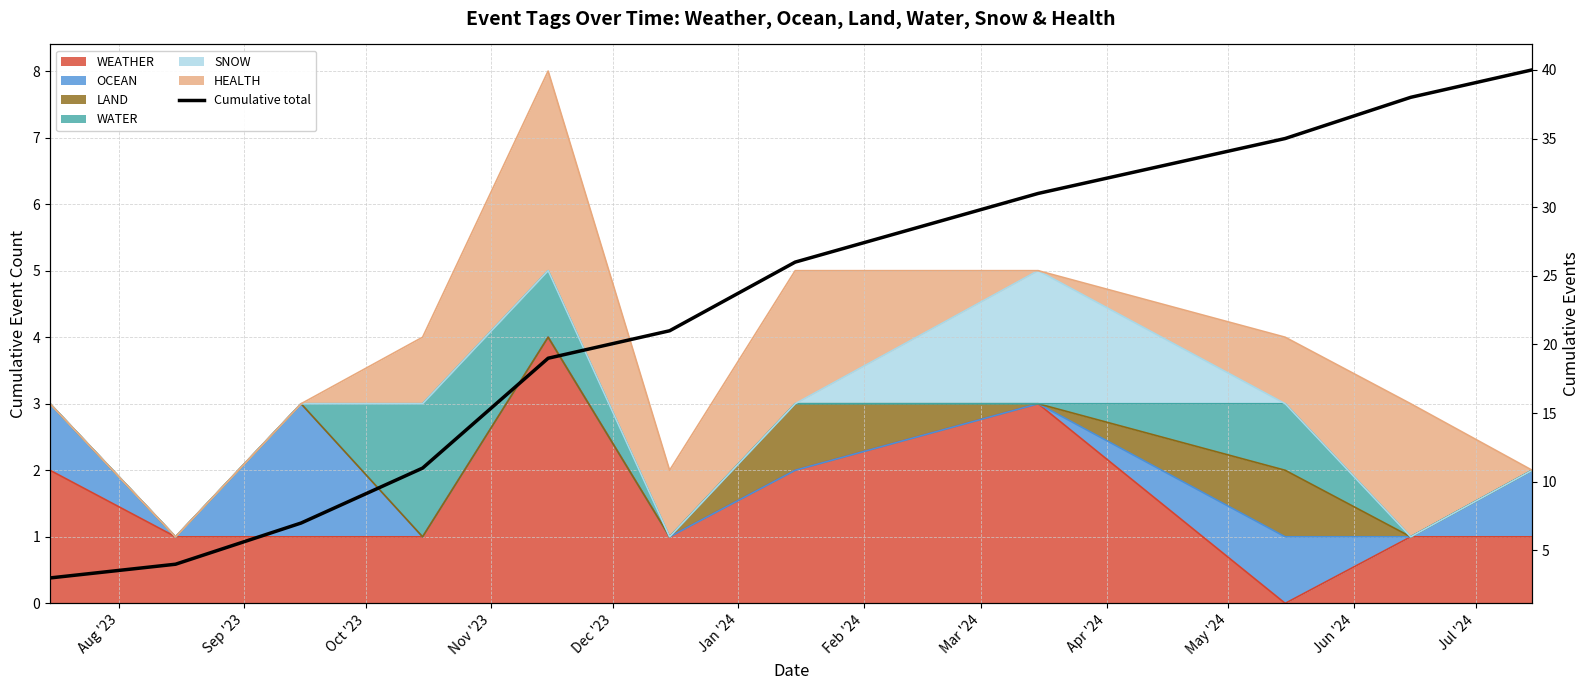

What is the average value?

21